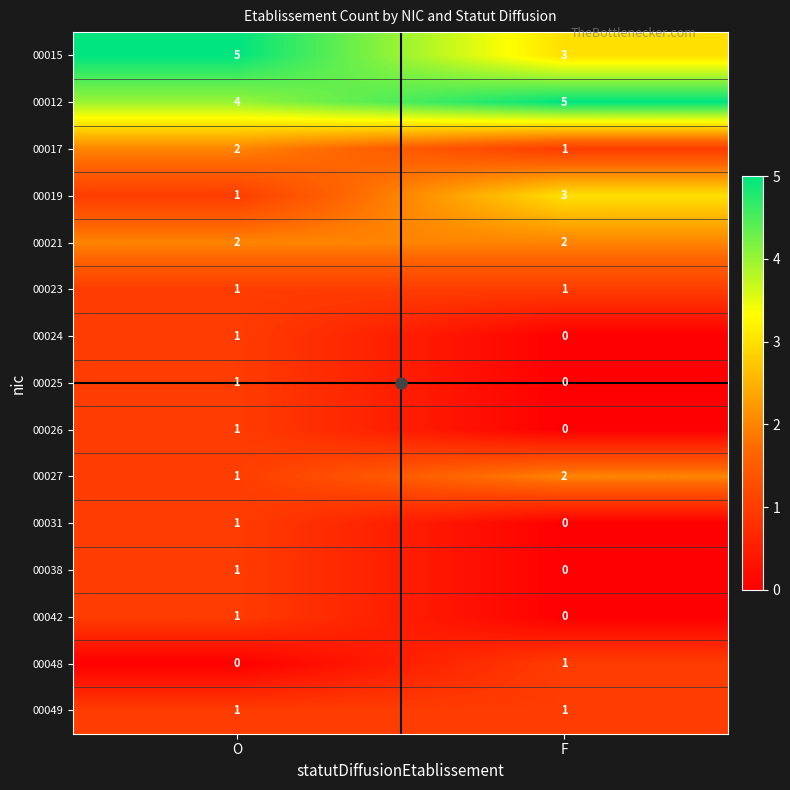

How many categories are shown in the chart?

2